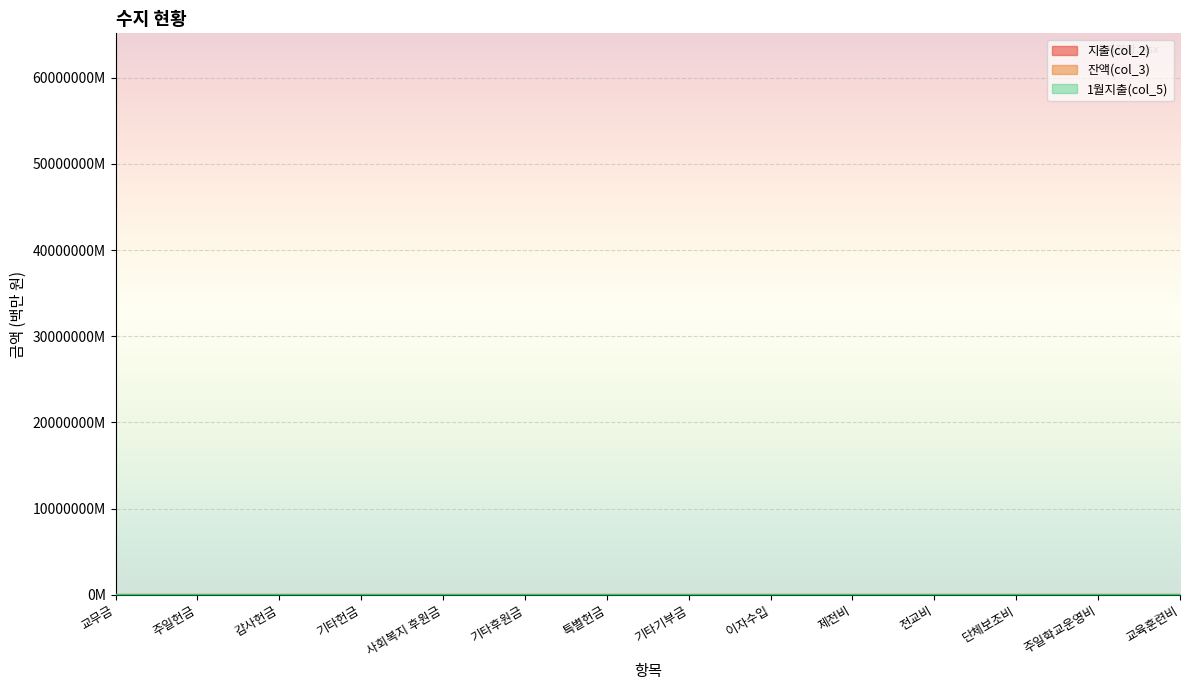

Is the value of 1월지출(col_5) at 이자수입 greater than the value of 잔액(col_3) at 전교비?

No